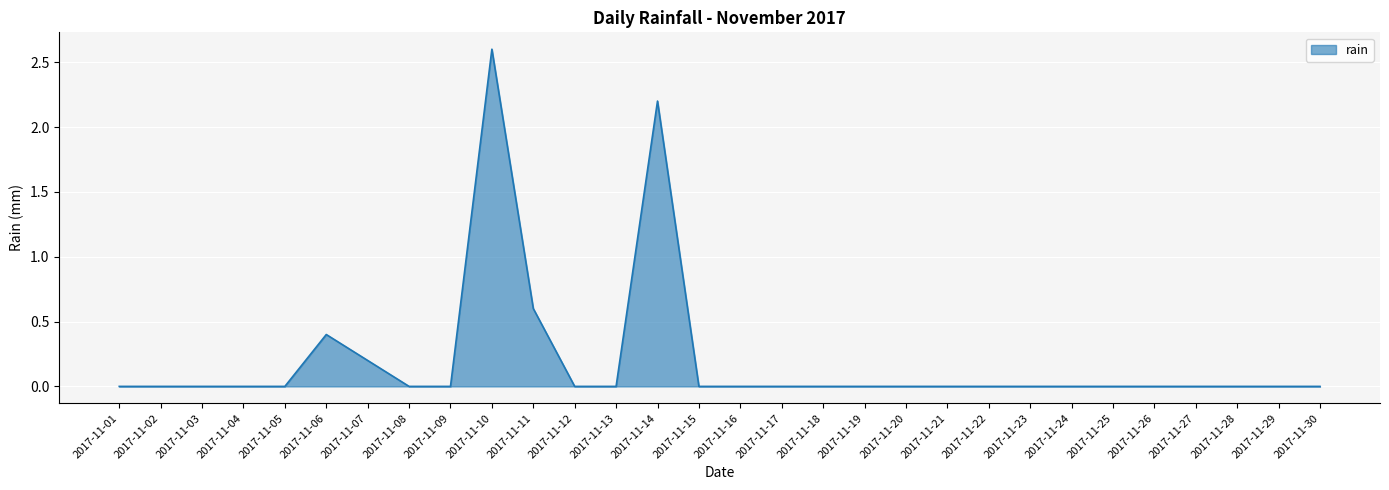

True or false: the data shows 0.8 at 2017-11-27.

False